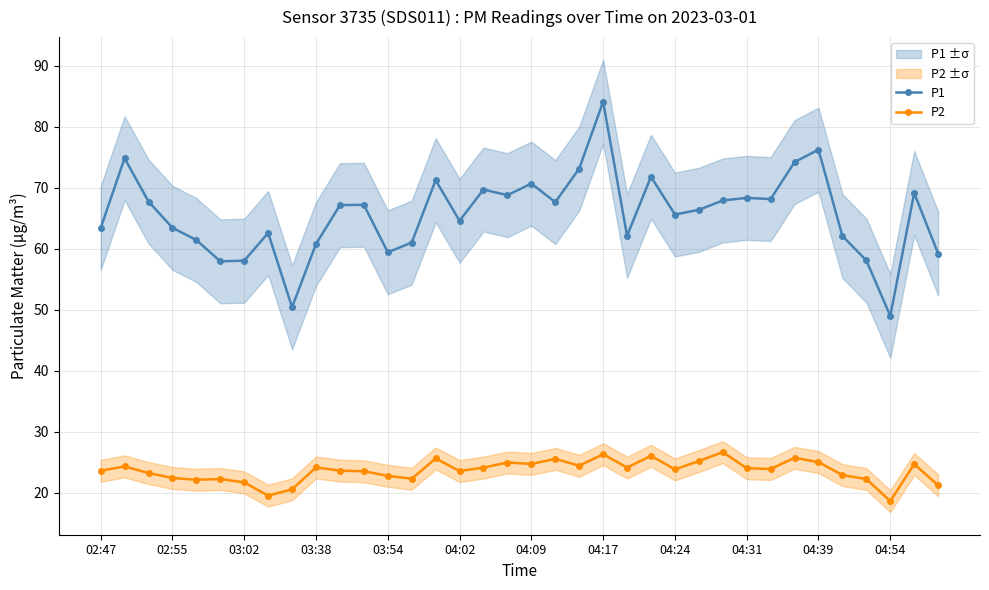

Rank the series by their average value, from lowest to highest.

P2, P1